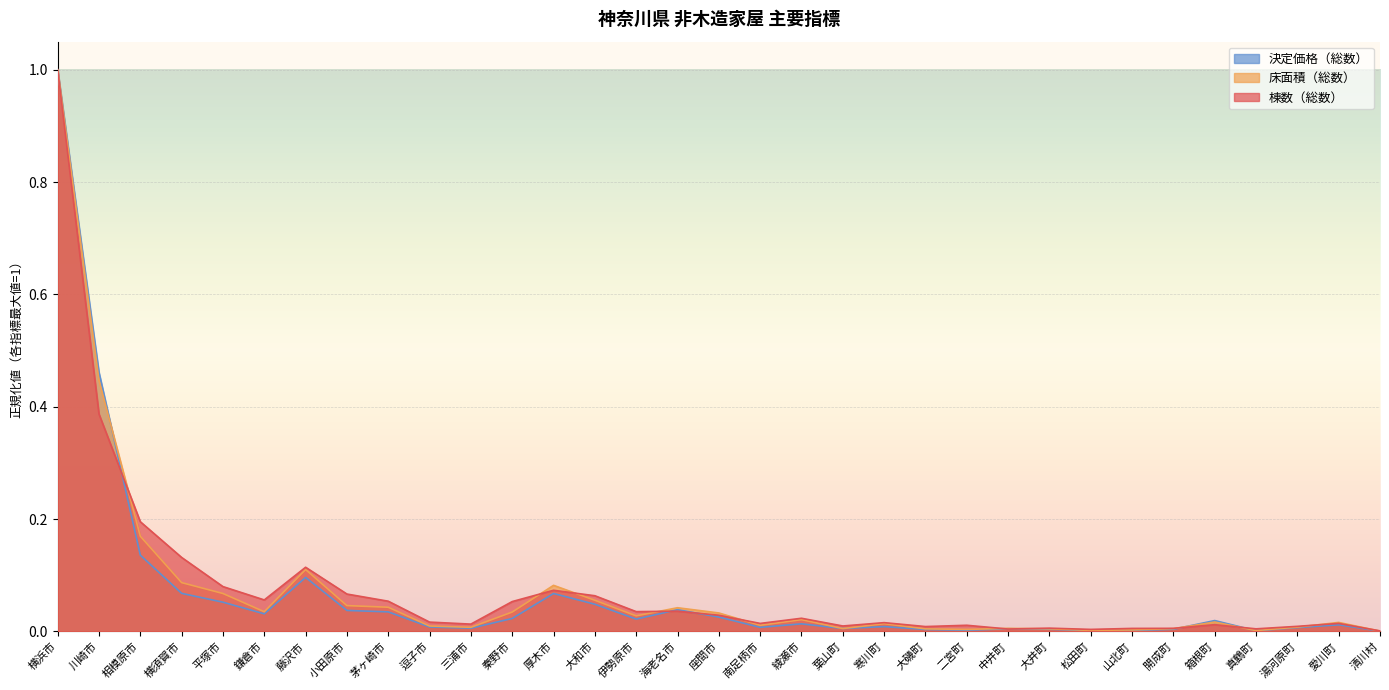

Which series ends up on top after the final intersection of 床面積（総数） and 決定価格（総数）?

床面積（総数）